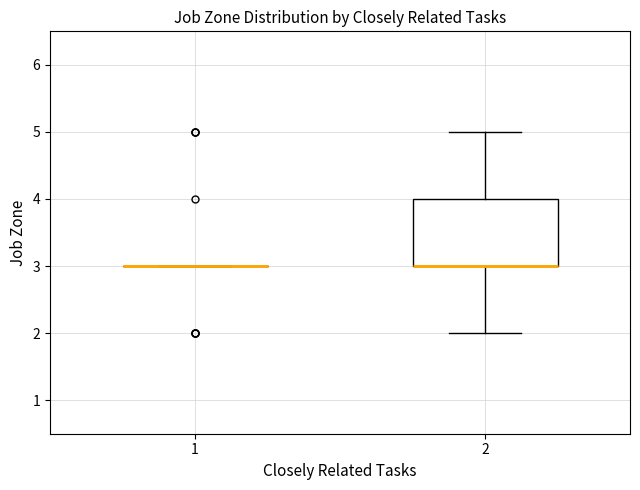

Reading left to right, transcribe this box plot: for each box, give where its median line is, the range the box spans, and where its two whiskers end, as read against the y-axis. The values are not printed on the chart, so give them approximately, as read against the axis.

1: box collapsed to a line at 3, whiskers 3 to 3
2: median 3 (drawn on the box's lower edge), box 3 to 4, whiskers 2 to 5